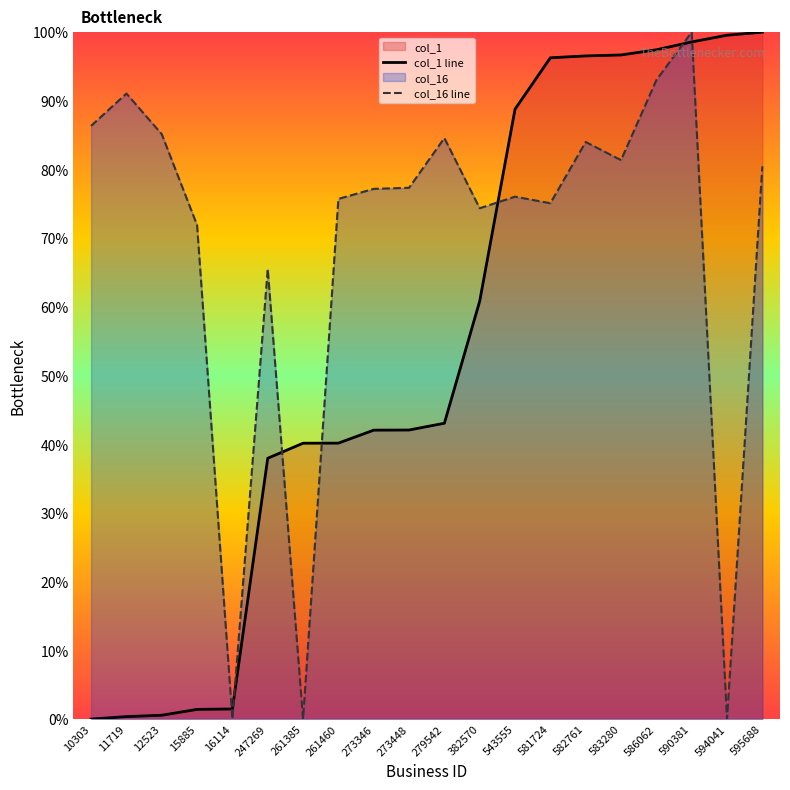

Count the number of data series in this chart.

2